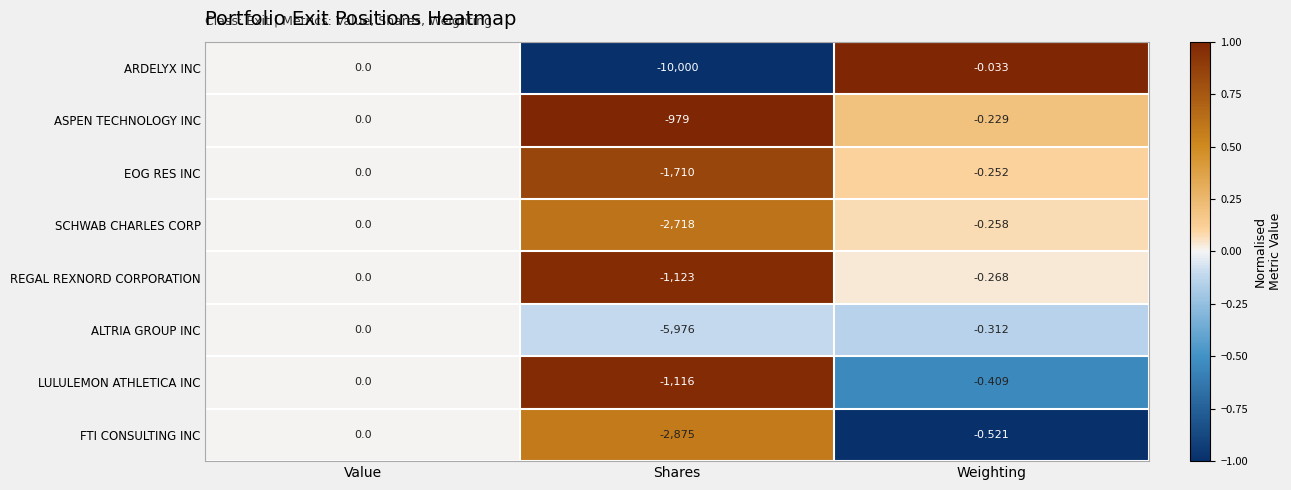

List the labels in order of ARDELYX INC value, largest first.

Value, Weighting, Shares